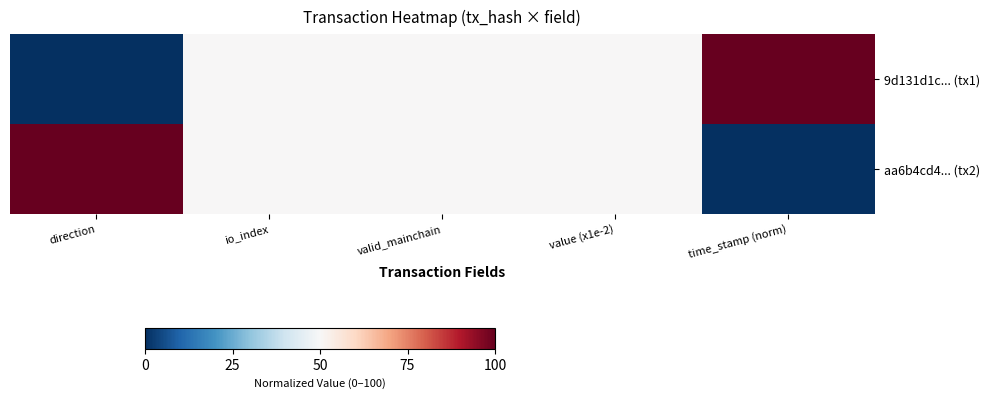

Count the number of data series in this chart.

2